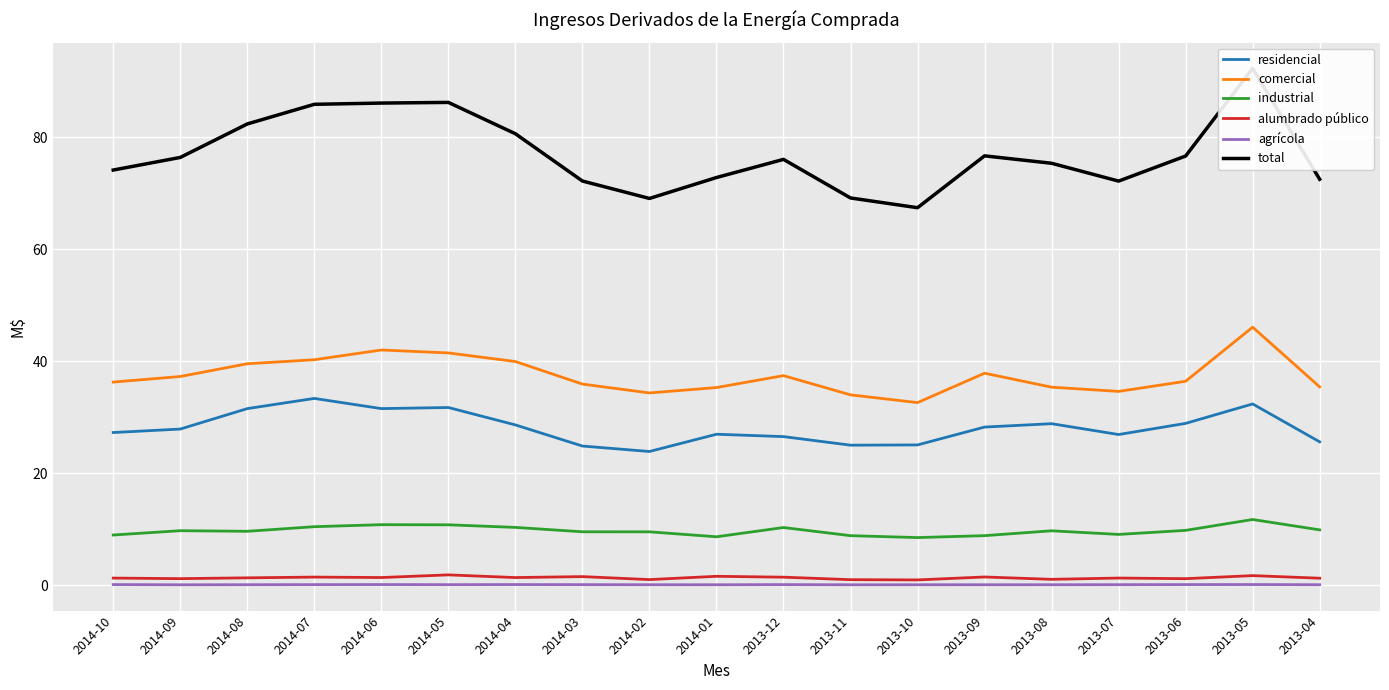

Which series has the largest range (max minus min)?

total